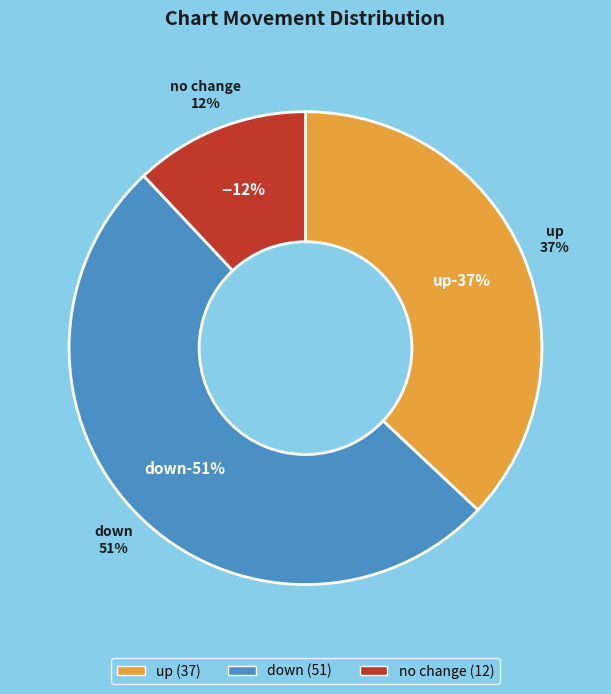

To the nearest percent, what is the difference between the - and down slice percentages?

39%